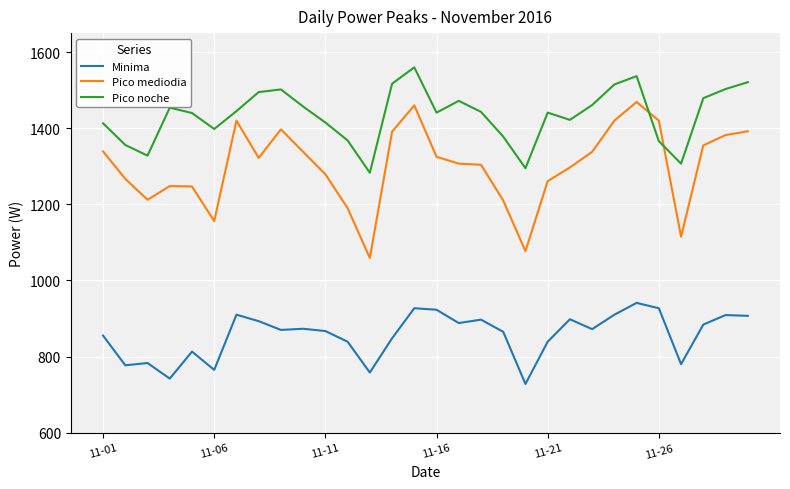

Which series has the largest range (max minus min)?

Pico mediodia